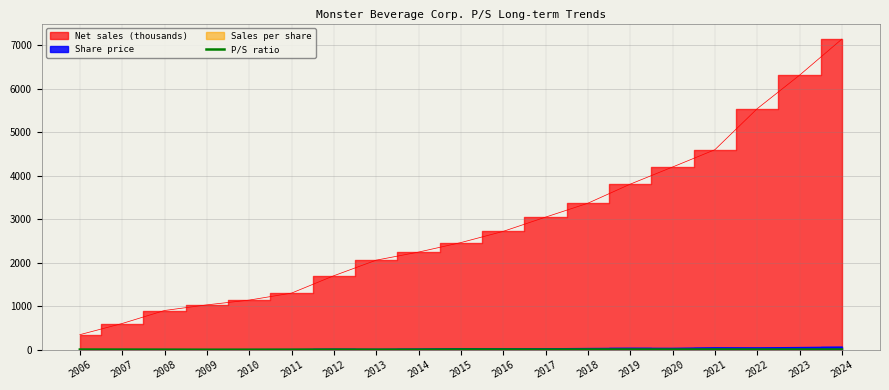

How many lines are shown in the chart?

1